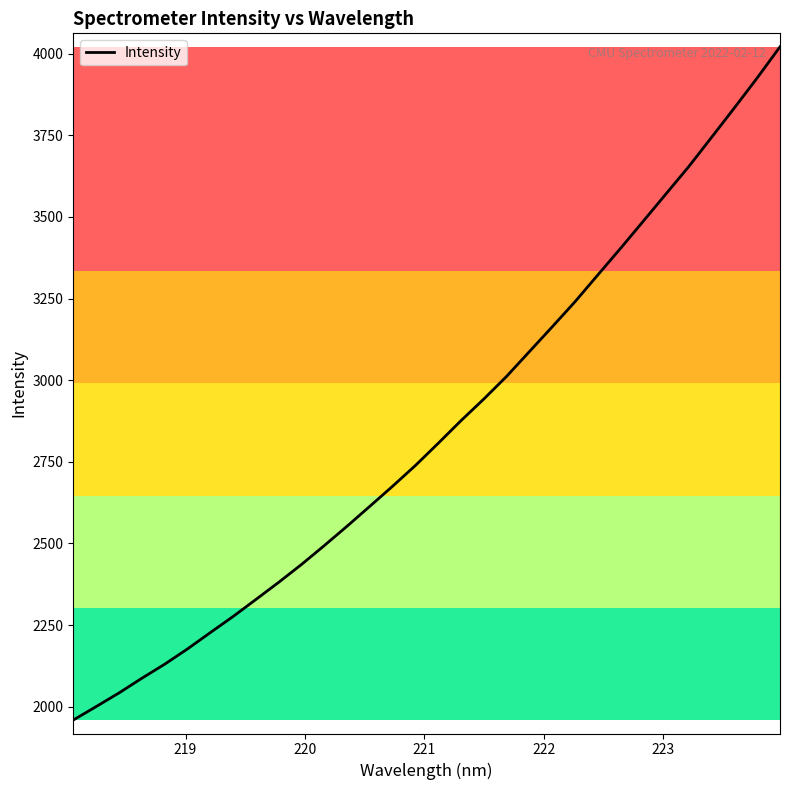

True or false: the data has more than 2 interior local peaks.

False